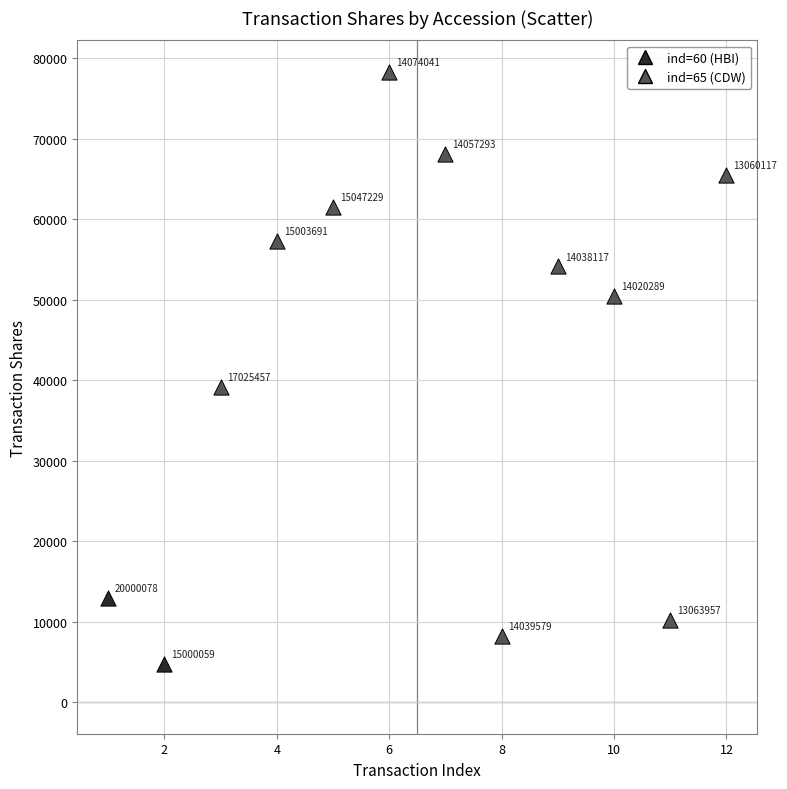

What are all the series names shown in the legend?

ind=60 (HBI), ind=65 (CDW)